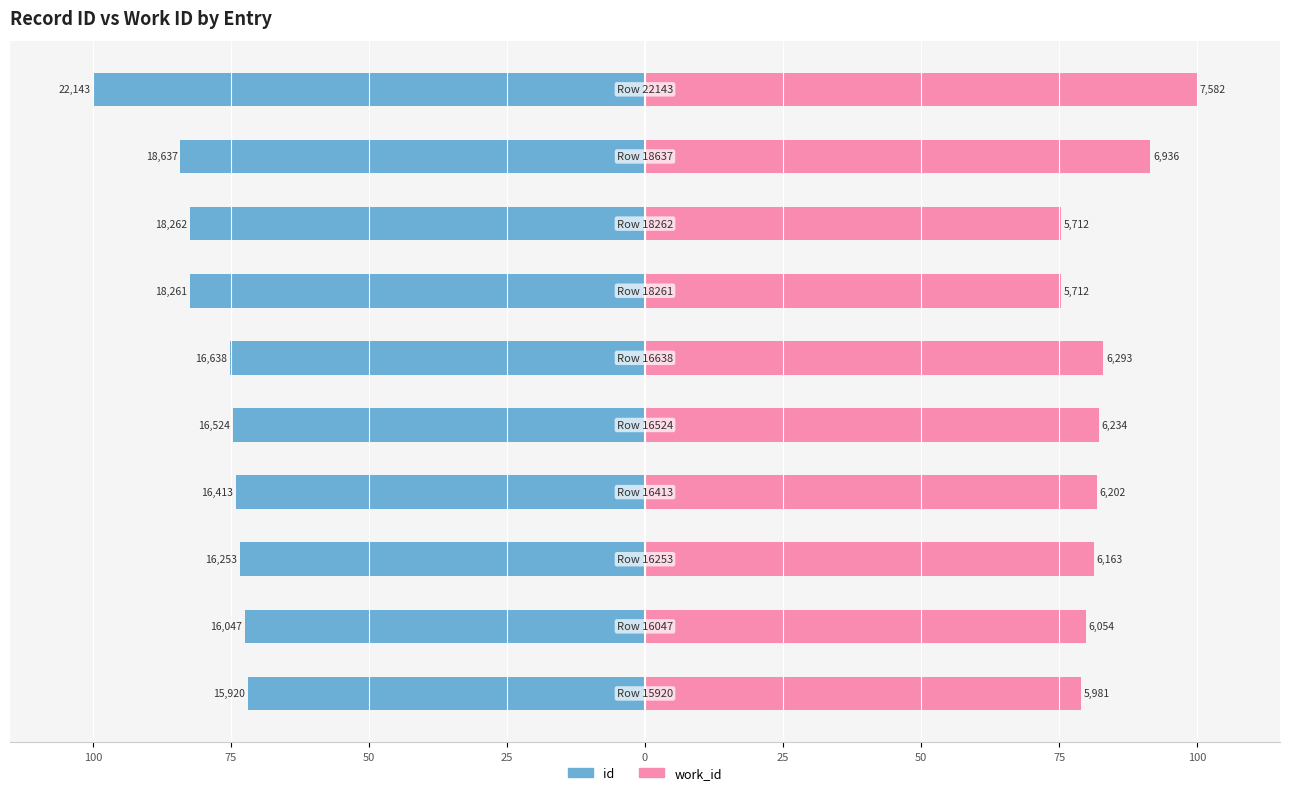

What is the difference between the maximum and minimum values in the id series?

28.1